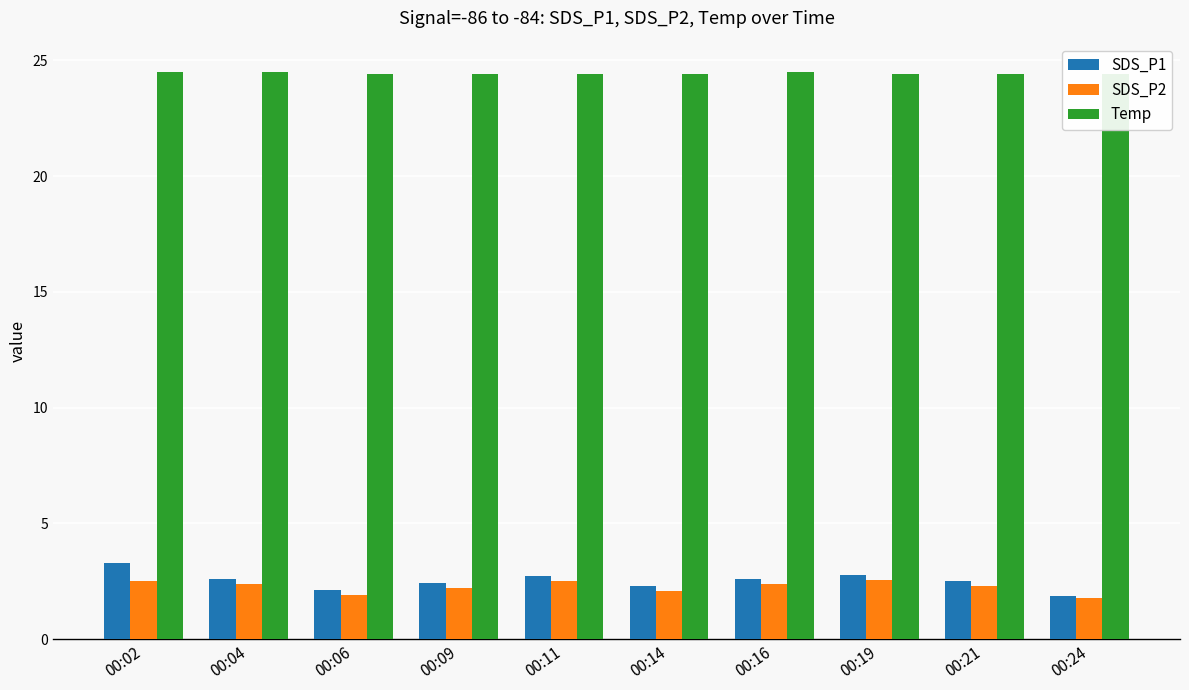

What is the average value of the SDS_P2 series?

2.3